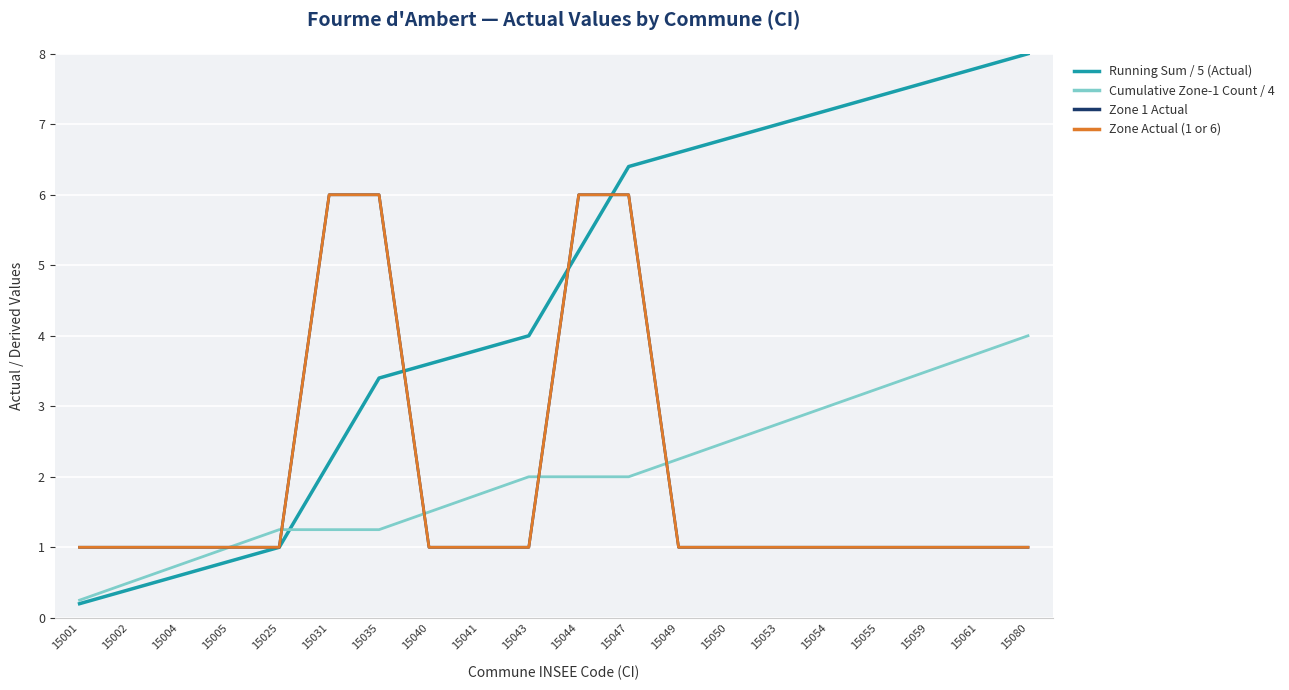

Does the chart have visible grid lines?

Yes